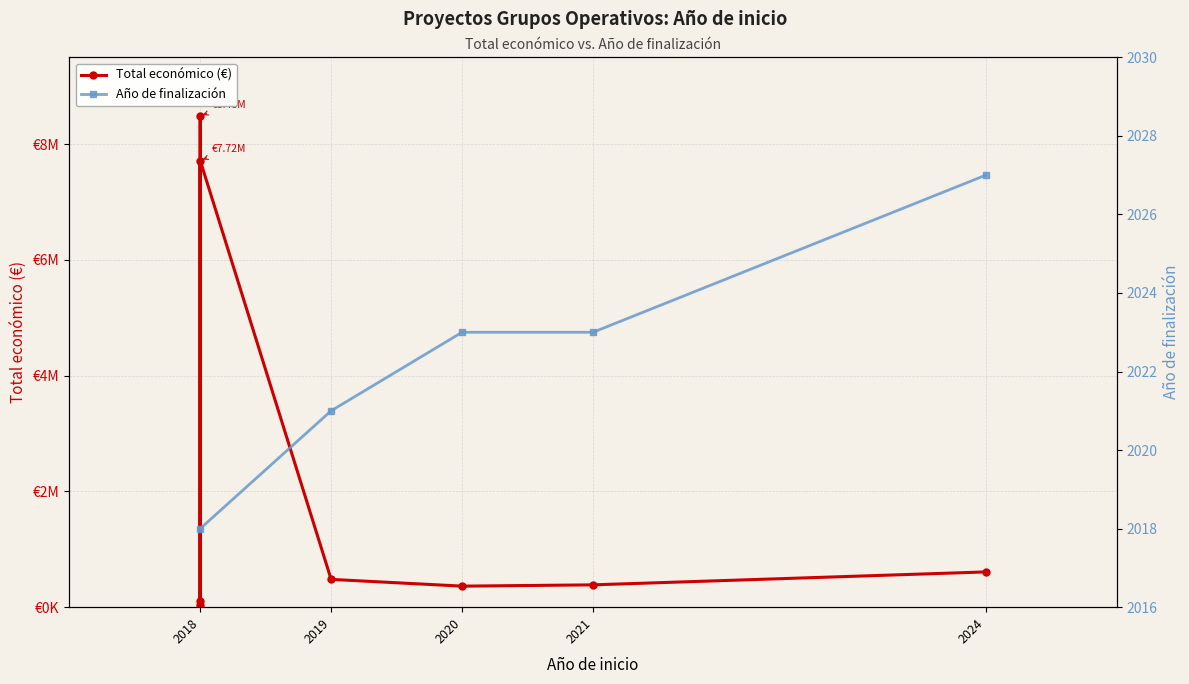

How many positive values does the Año de finalización series have?

5